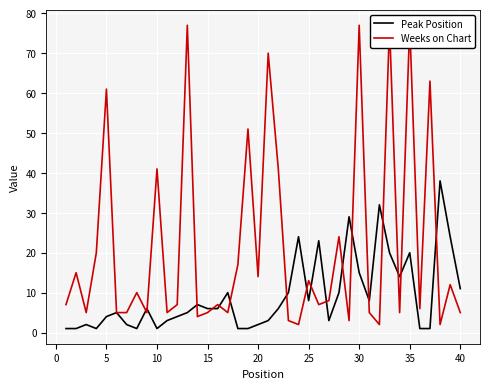

What is the highest value of the Peak Position series?

38